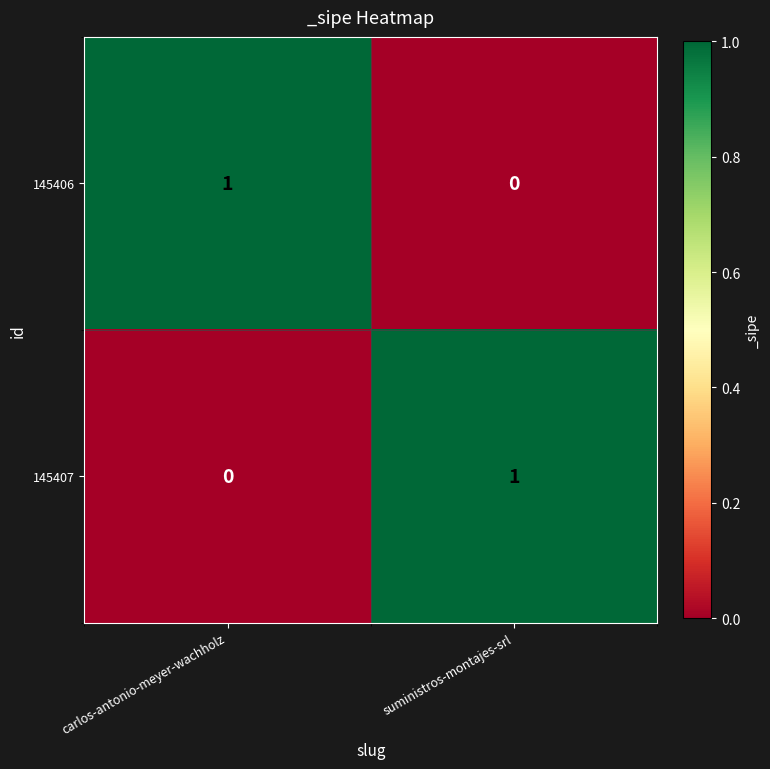

How many categories are shown in the chart?

2